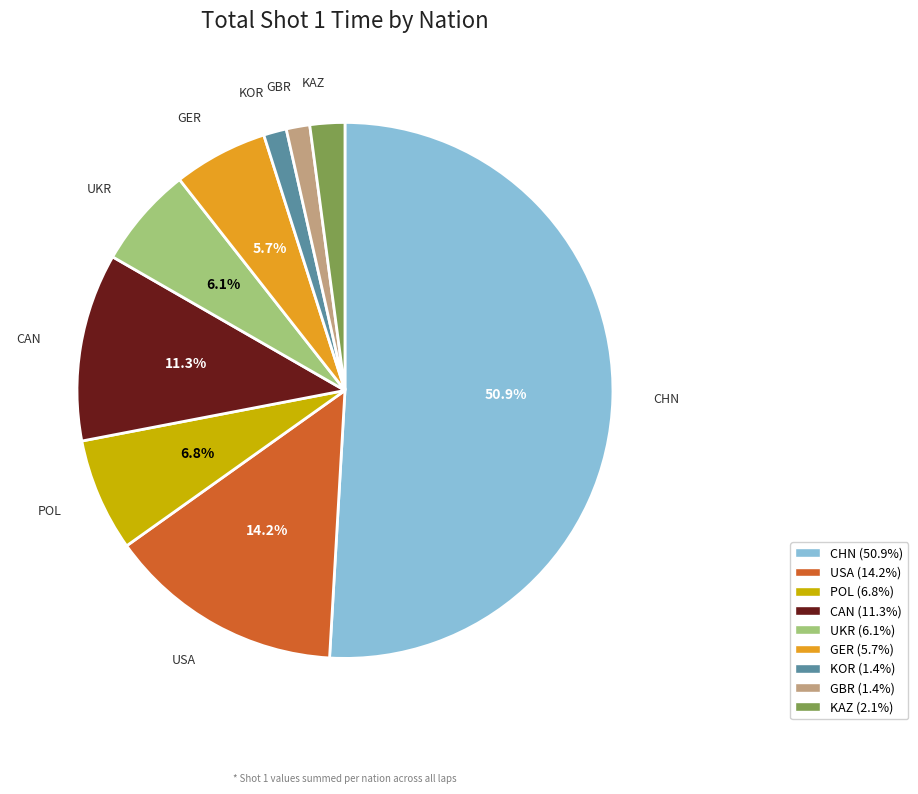

To the nearest percent, what is the difference between the largest and smallest slice percentages?

50%